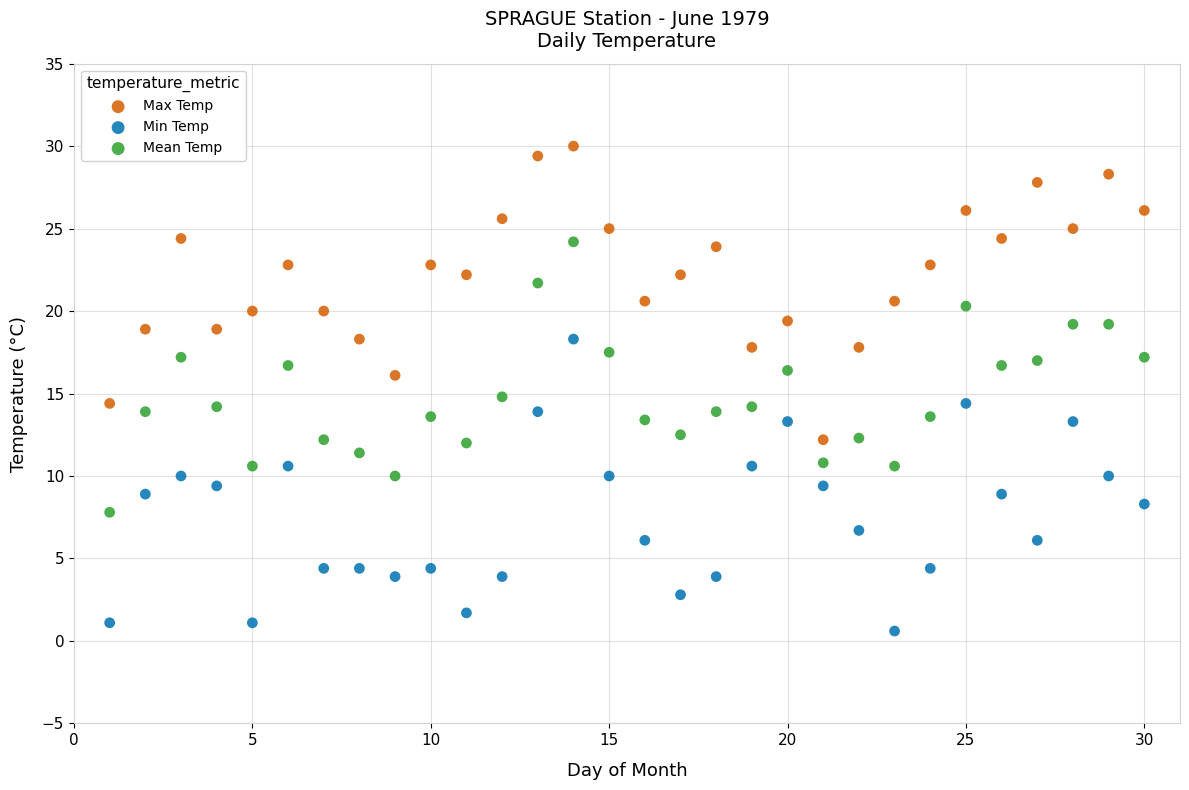

What are all the series names shown in the legend?

Max Temp, Min Temp, Mean Temp